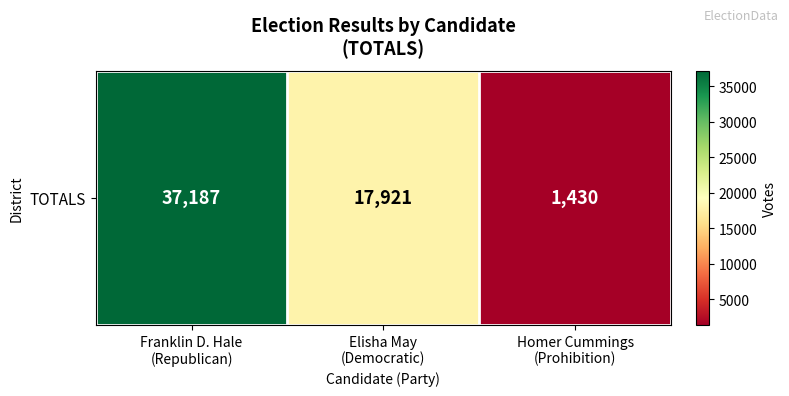

Reading left to right, list all the values displayed in this chart.

37187	17921	1430